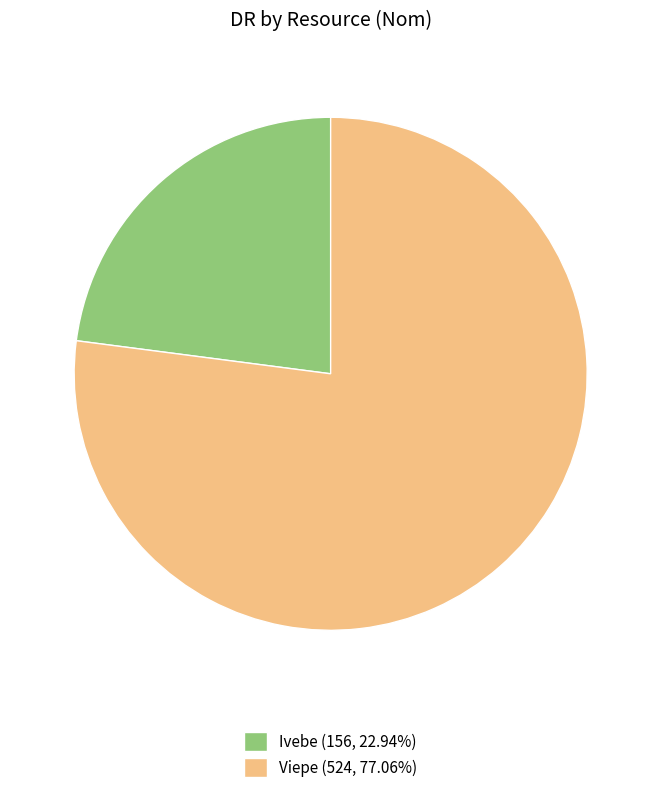

Count the number of slices in the pie.

2